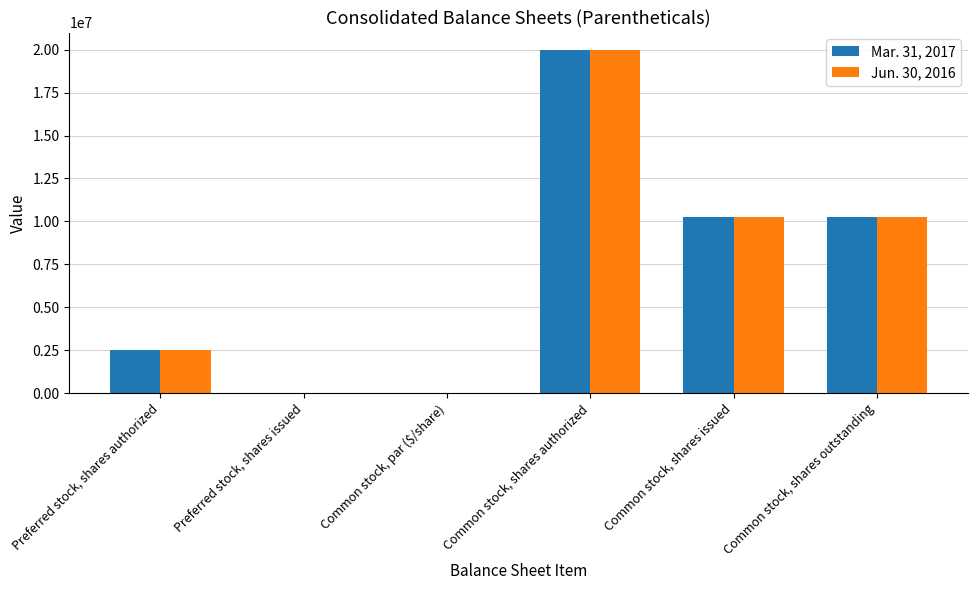

What is the difference between the Jun. 30, 2016 values at Common stock, shares authorized and Preferred stock, shares issued?

20000000.0